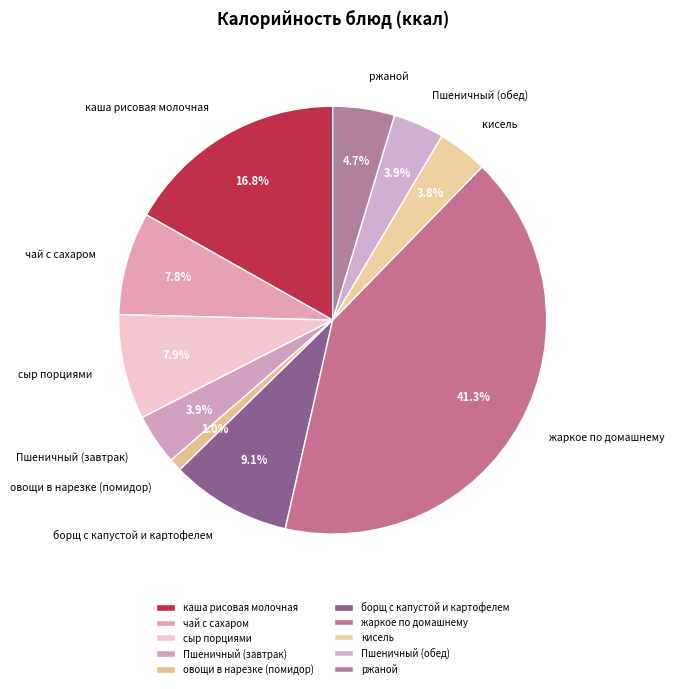

Does any single category account for the majority?

No